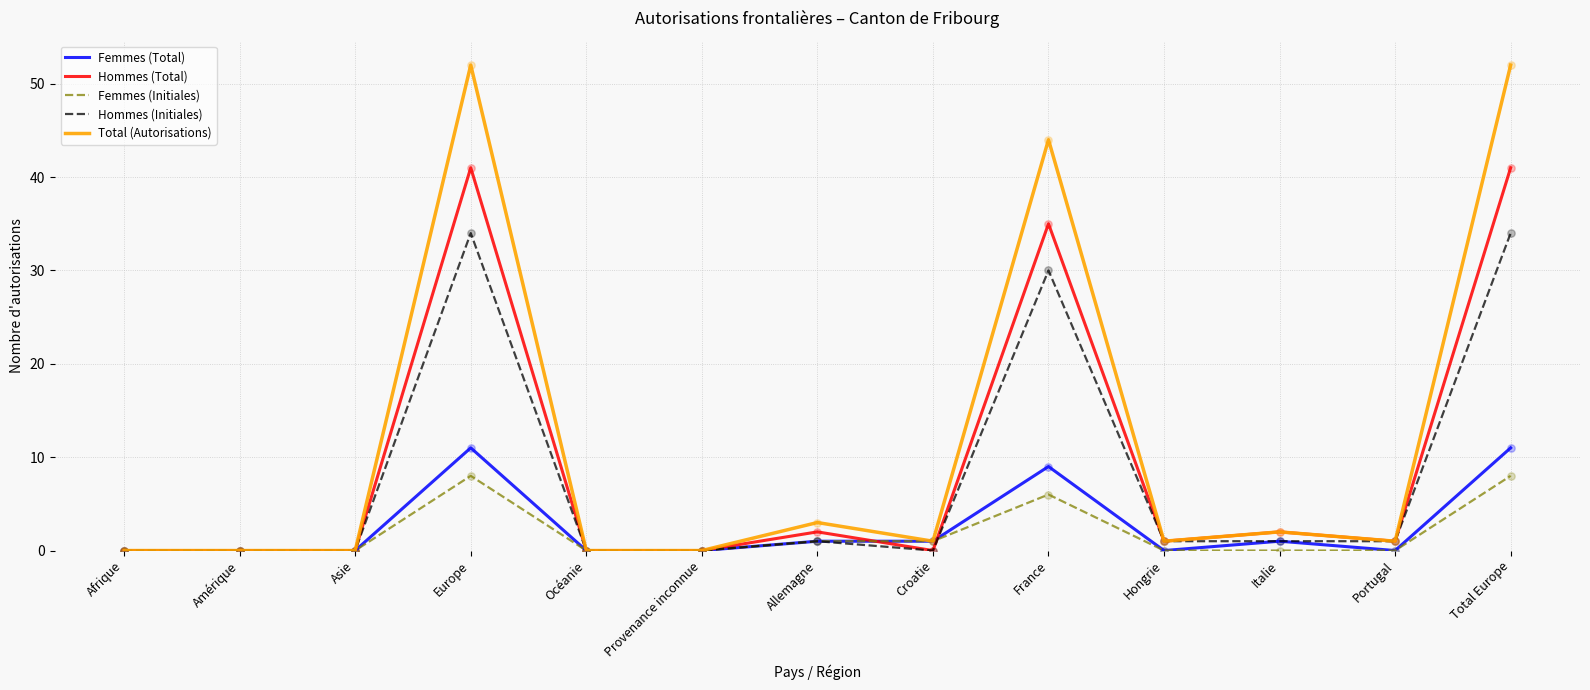

At how many categories does at least one series exceed 32?

3